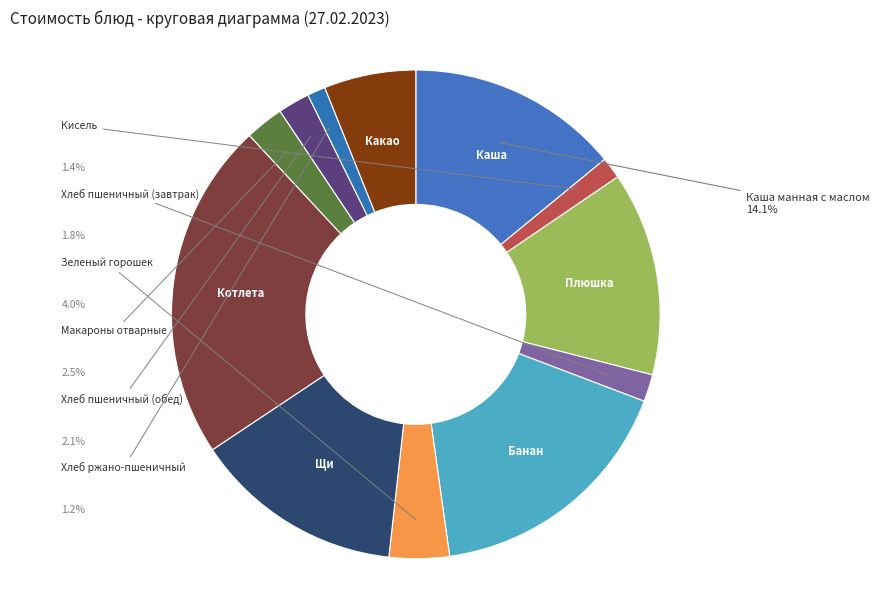

Which slice is the smallest?

Хлеб ржано-пшеничный